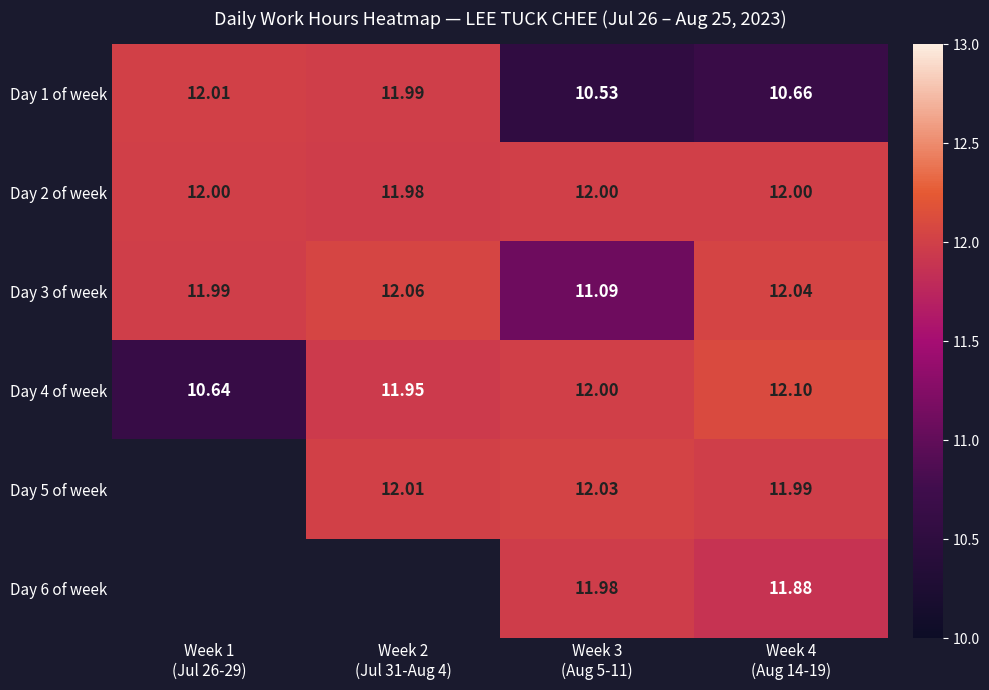

What is the sum of the Day 1 of week values at Week 3 (Aug 5-11) and Week 2 (Jul 31-Aug 4)?

22.5